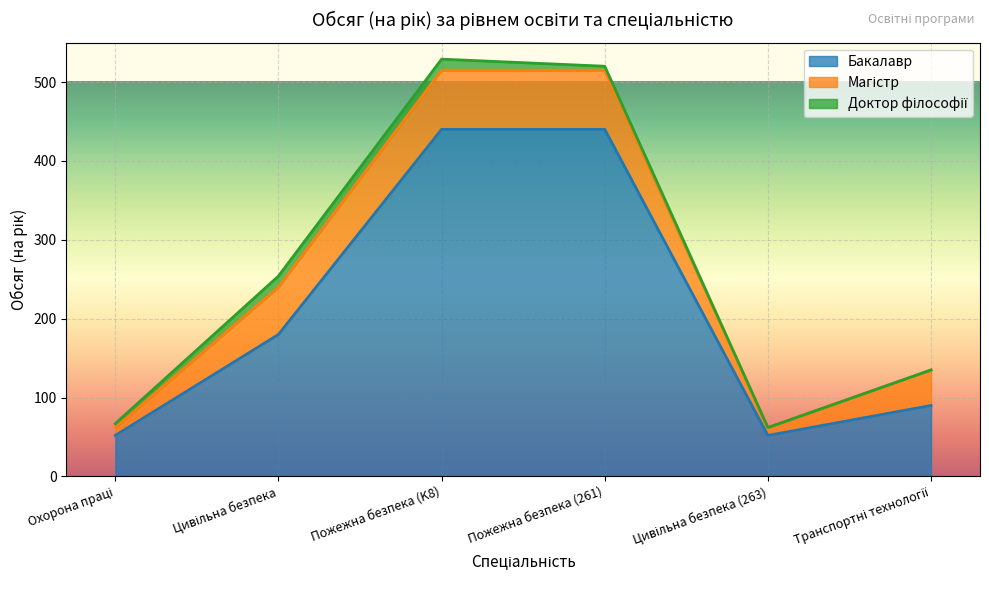

The value of Доктор філософії at Цивільна безпека (263) is 0. True or false?

True